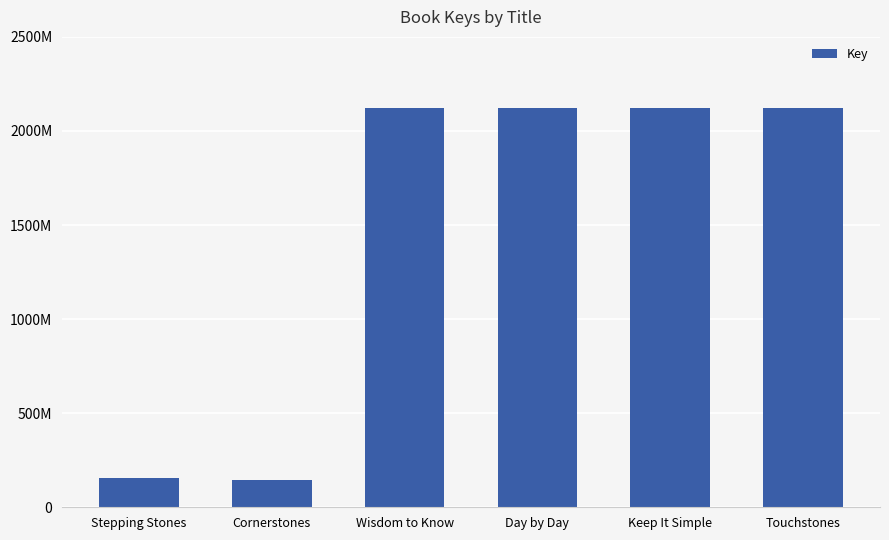

What position from the left is Cornerstones?

2